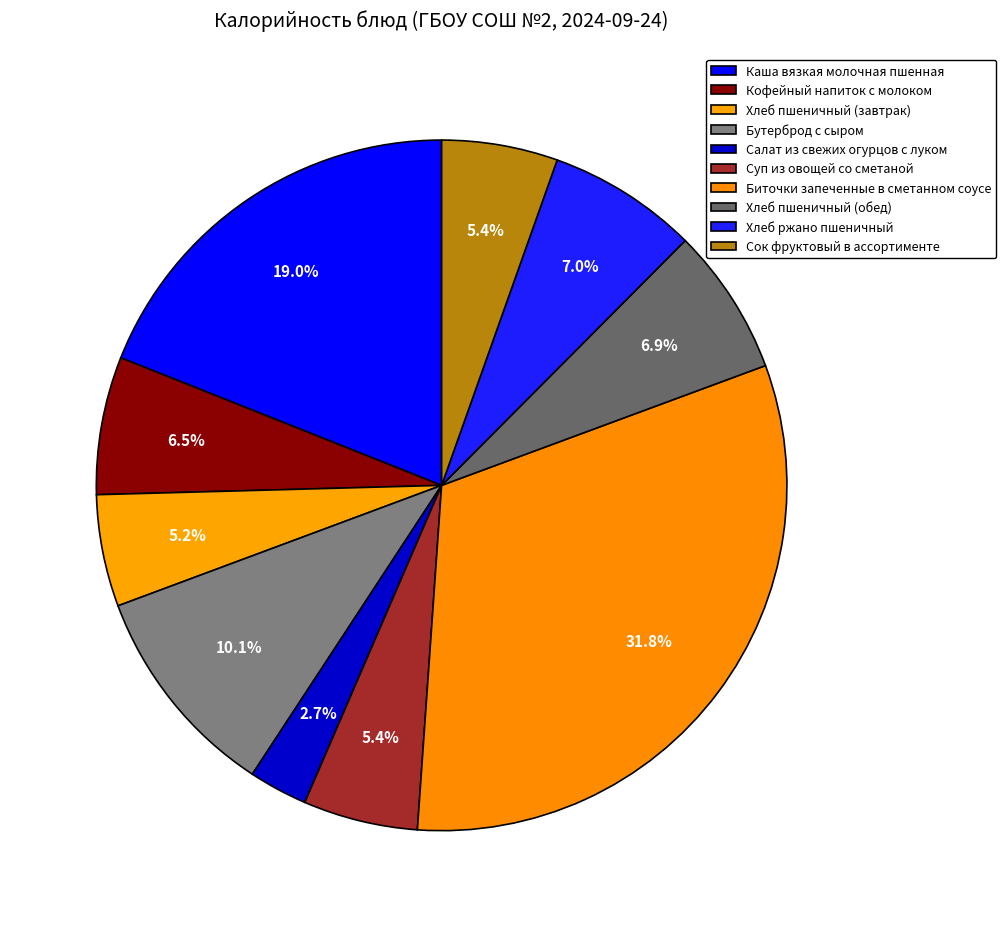

To the nearest percent, what is the difference between the Каша вязкая молочная пшенная and Кофейный напиток с молоком slice percentages?

13%